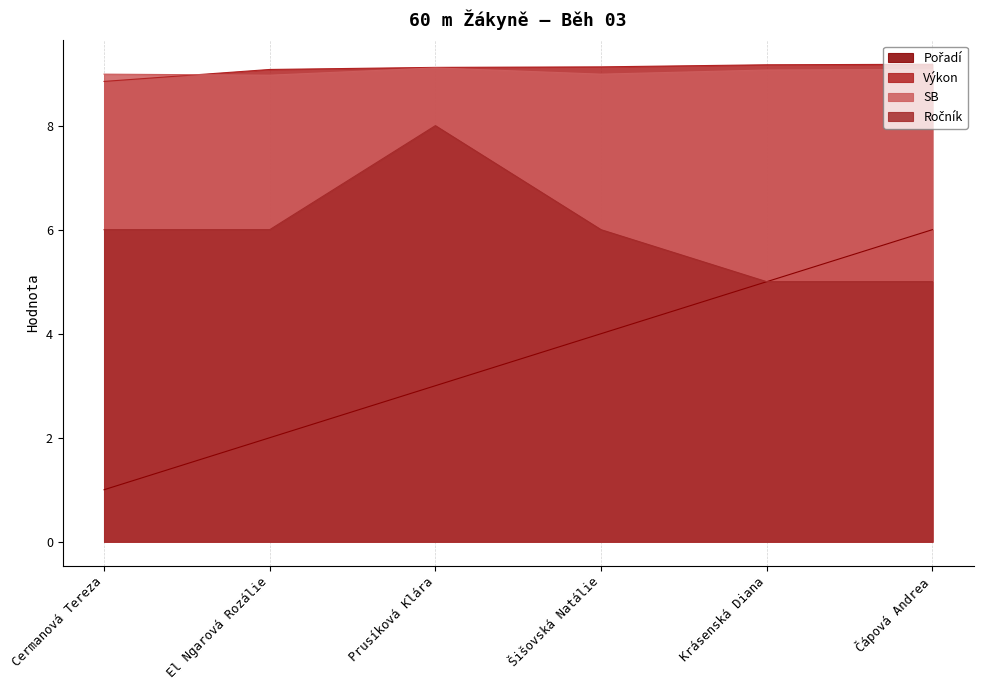

What is the label of the 2nd point from the right?

Krásenská Diana